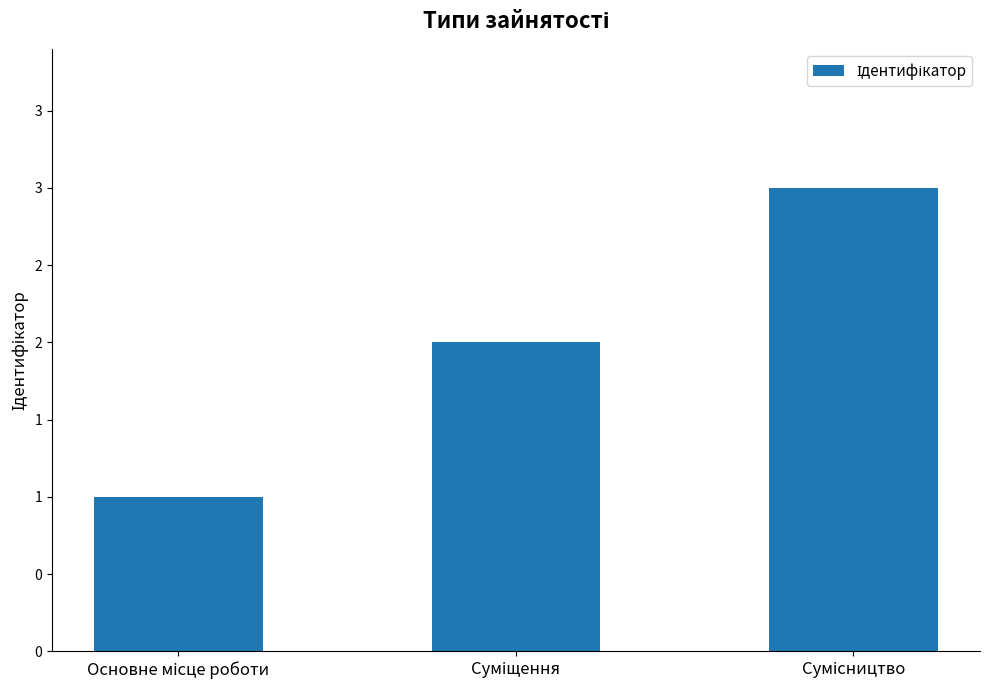

What is the value of the 3rd bar from the left?

3